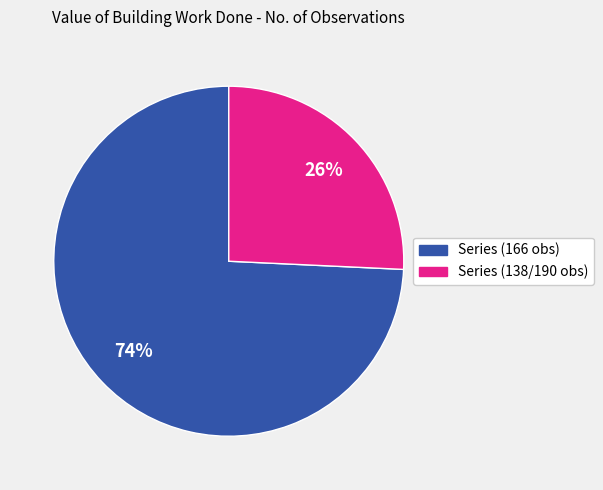

How many segments does this pie chart have?

2